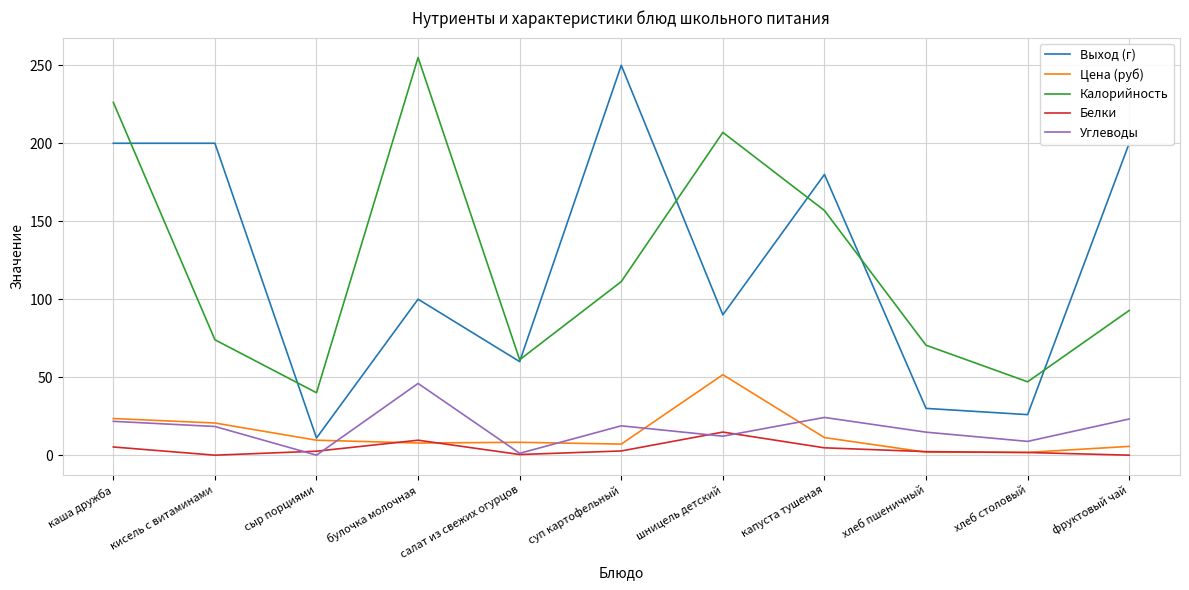

Where is Выход (г) nearest to the value 130?

булочка молочная